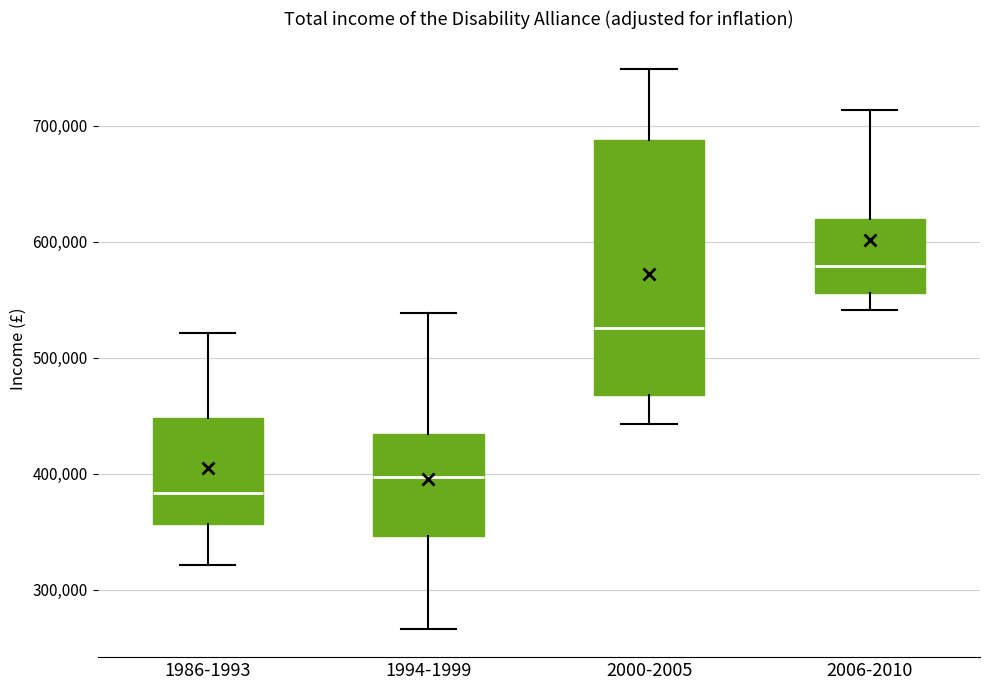

Which box has the lowest median line?

1986-1993